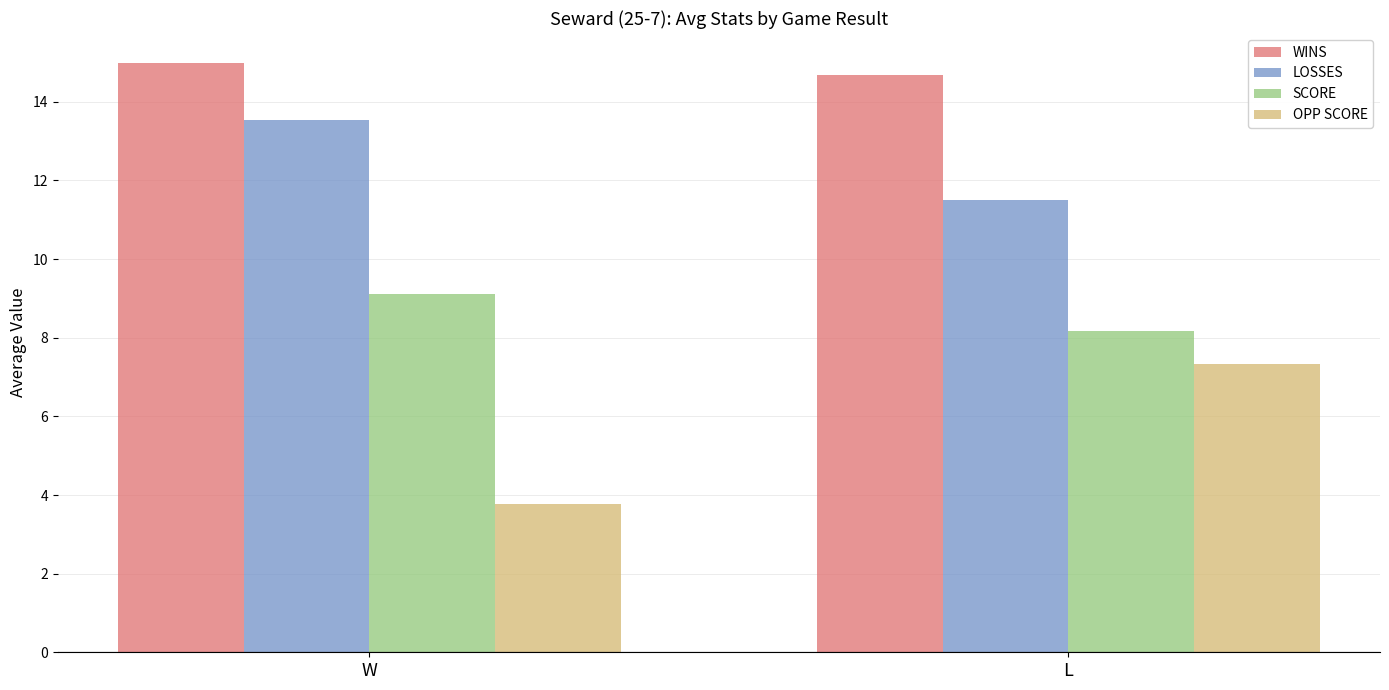

True or false: WINS has a value of 5.3 at L.

False